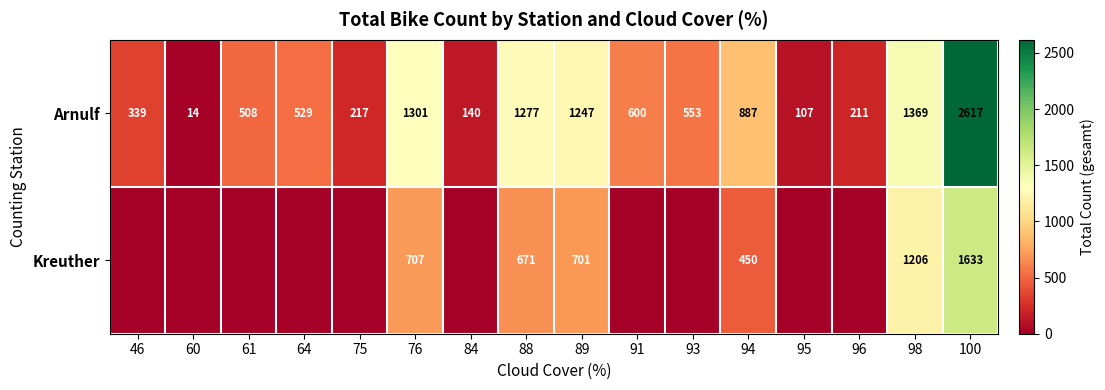

What is the approximate value of Arnulf at 94?

887